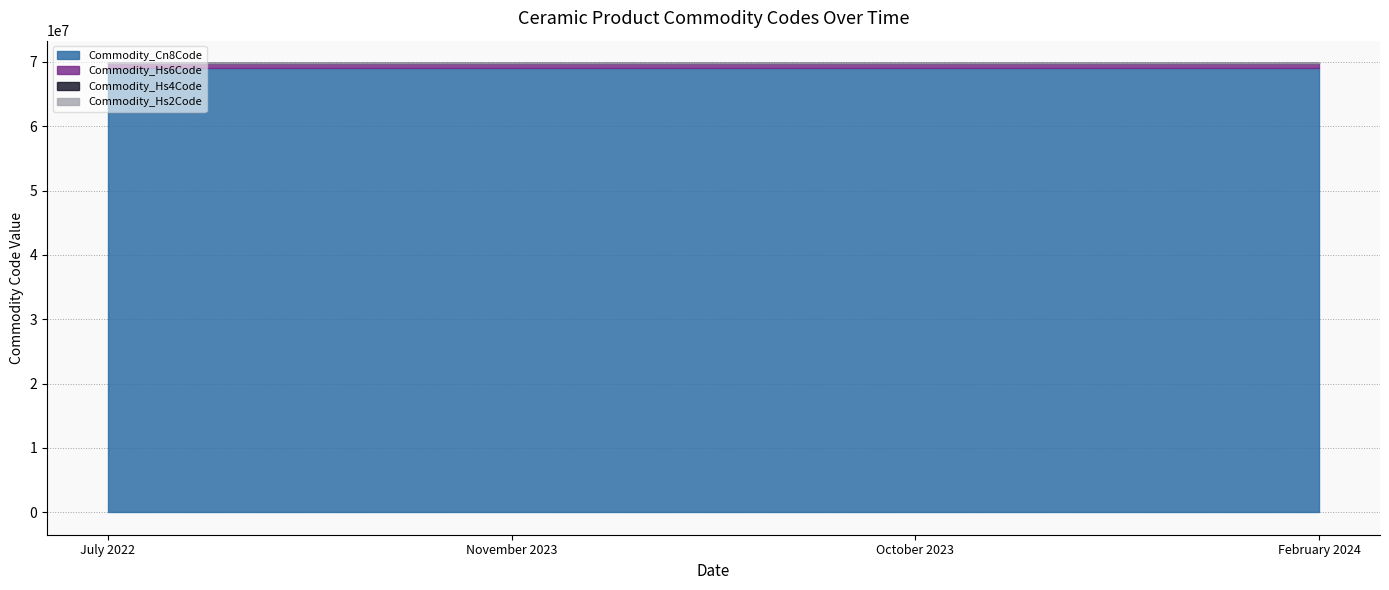

Which category has the highest value in the Commodity_Hs4Code series?

July 2022